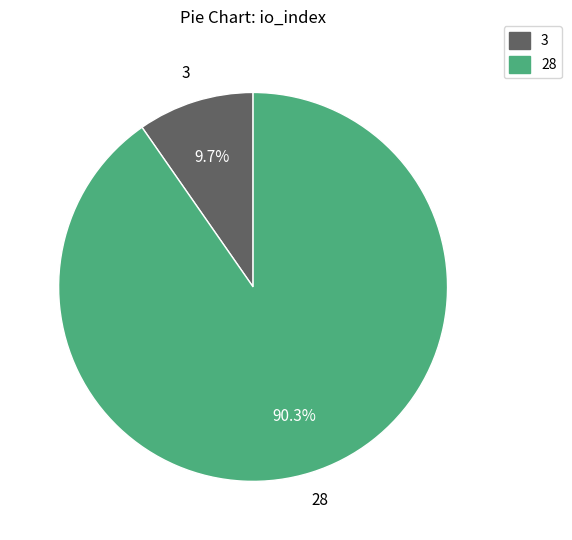

Which slice represents more than half of the pie?

28